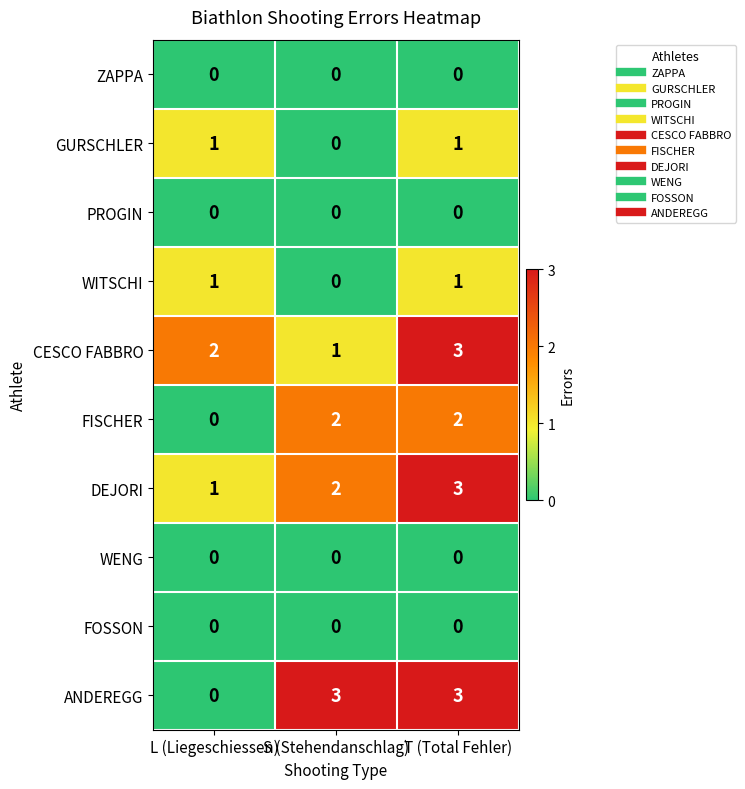

At which category is the sum across all series the highest?

T (Total Fehler)